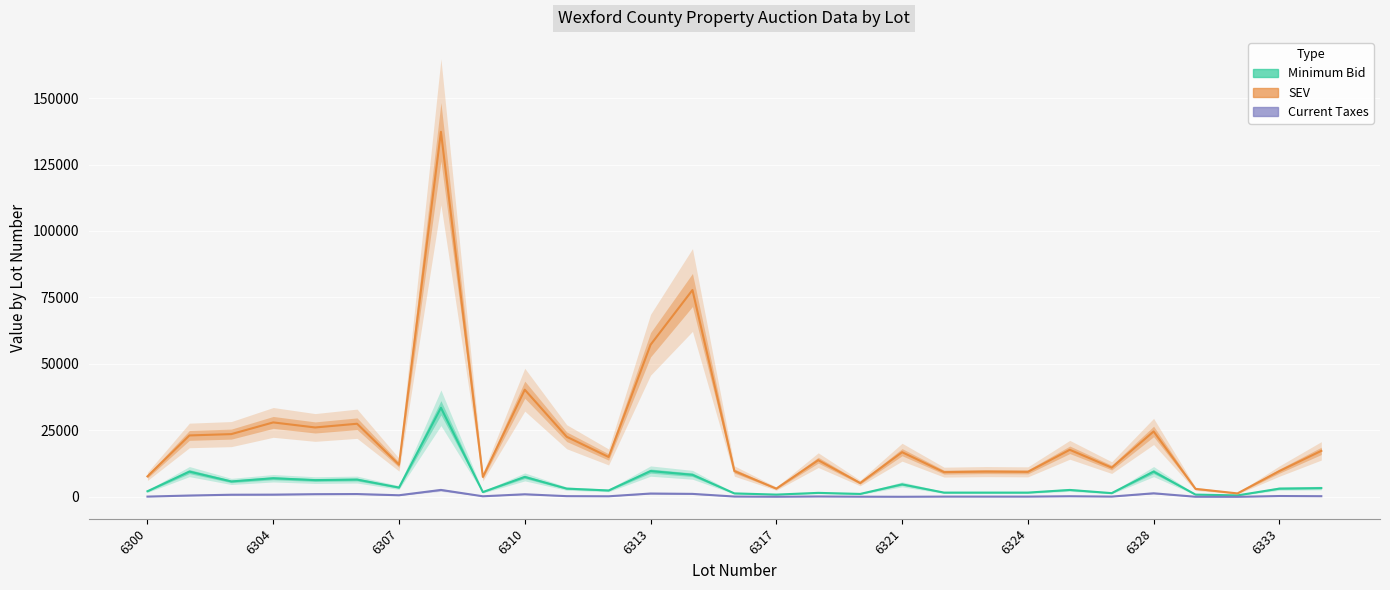

What is the value of the Current Taxes point at the 8th from the left?

2604.8